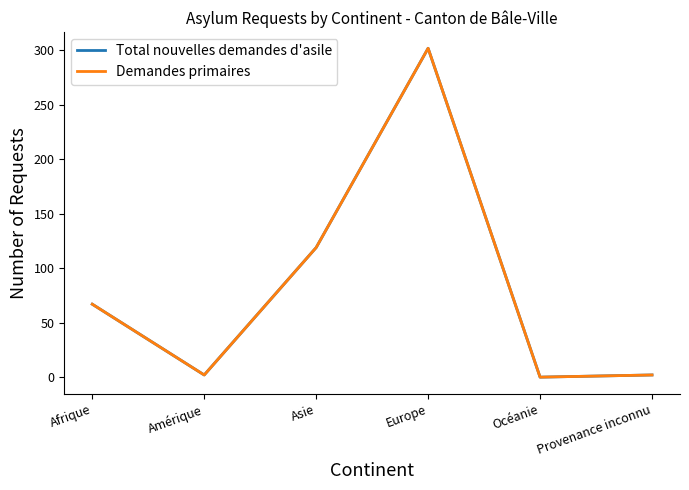

Is this an area chart (filled region under the line)?

No